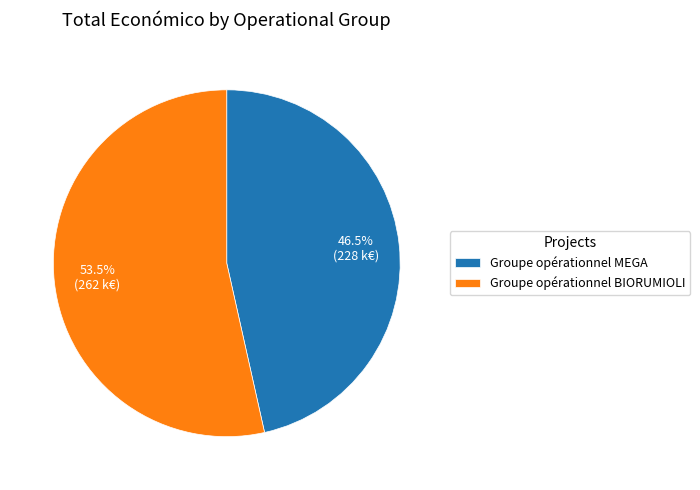

Is it true that Groupe opérationnel BIORUMIOLI is 47% of the pie?

False